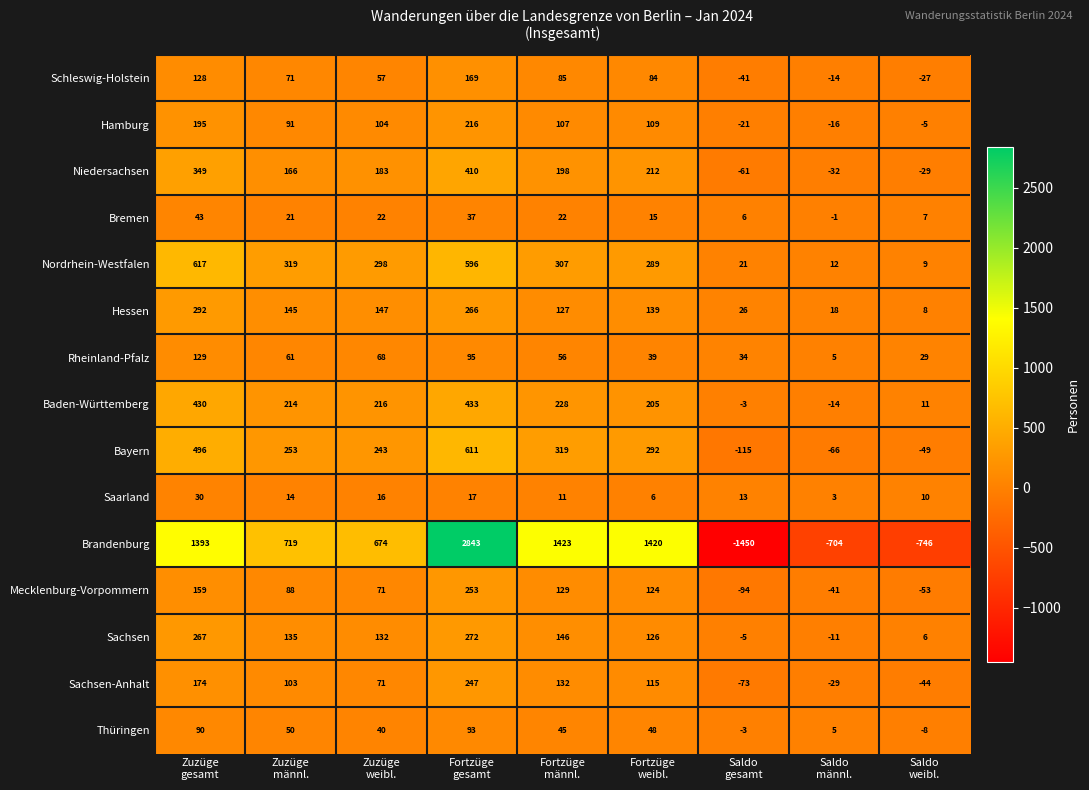

Between Zuzüge
gesamt and Saldo
weibl., which series saw the biggest shift?

Brandenburg